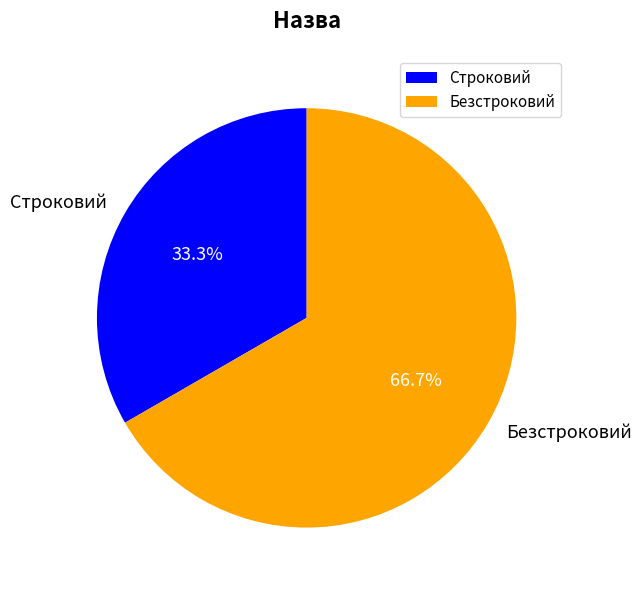

How many slices are in this pie chart?

2